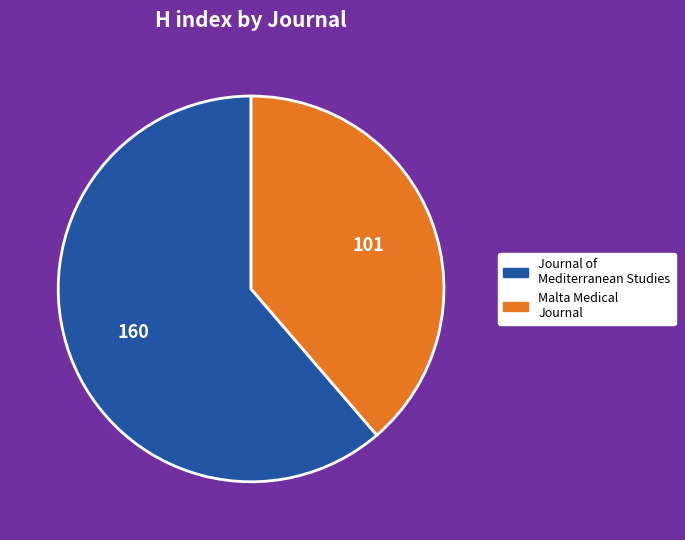

Is there any slice that represents more than half of the pie?

Yes